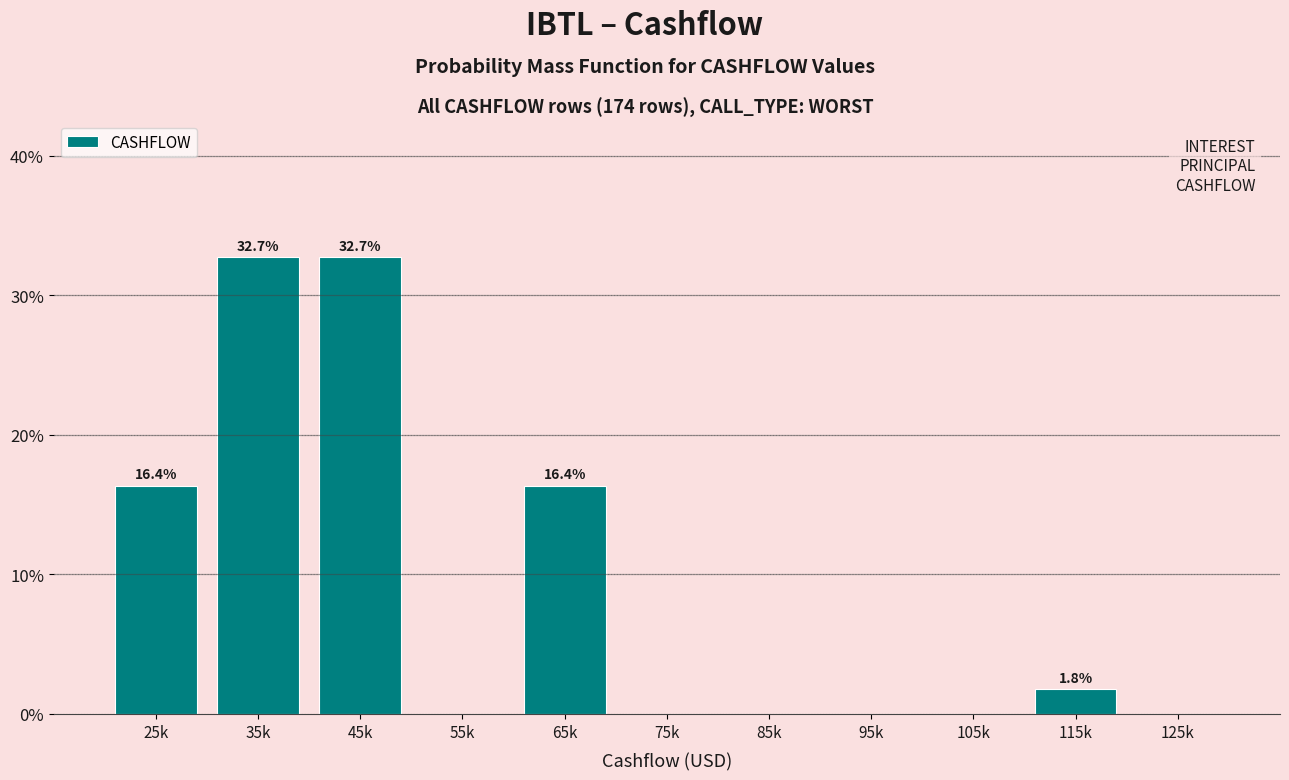

Reading right to left, transcribe all the data shown in this chart.

125k=0.0	115k=1.8	105k=0.0	95k=0.0	85k=0.0	75k=0.0	65k=16.4	55k=0.0	45k=32.7	35k=32.7	25k=16.4